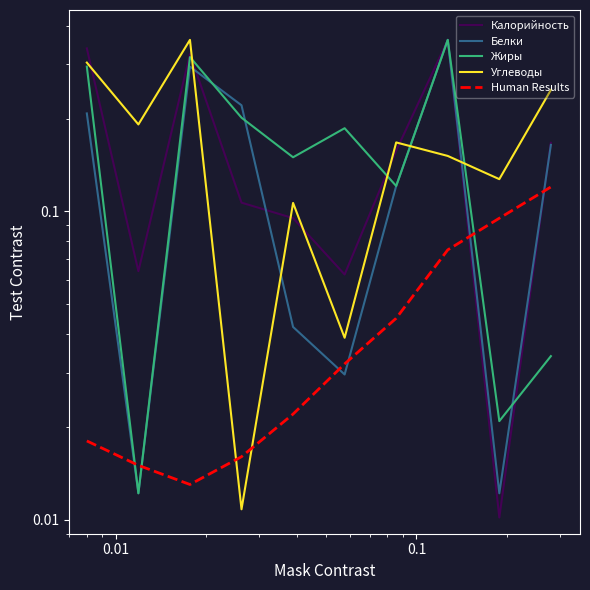

At how many categories does at least one series exceed 0?

10